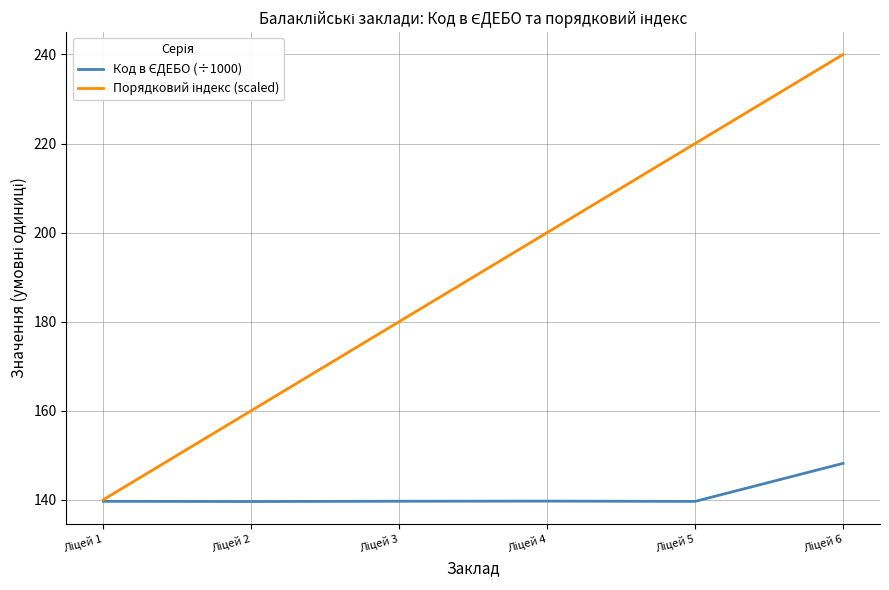

What is the greatest value displayed?

240.0